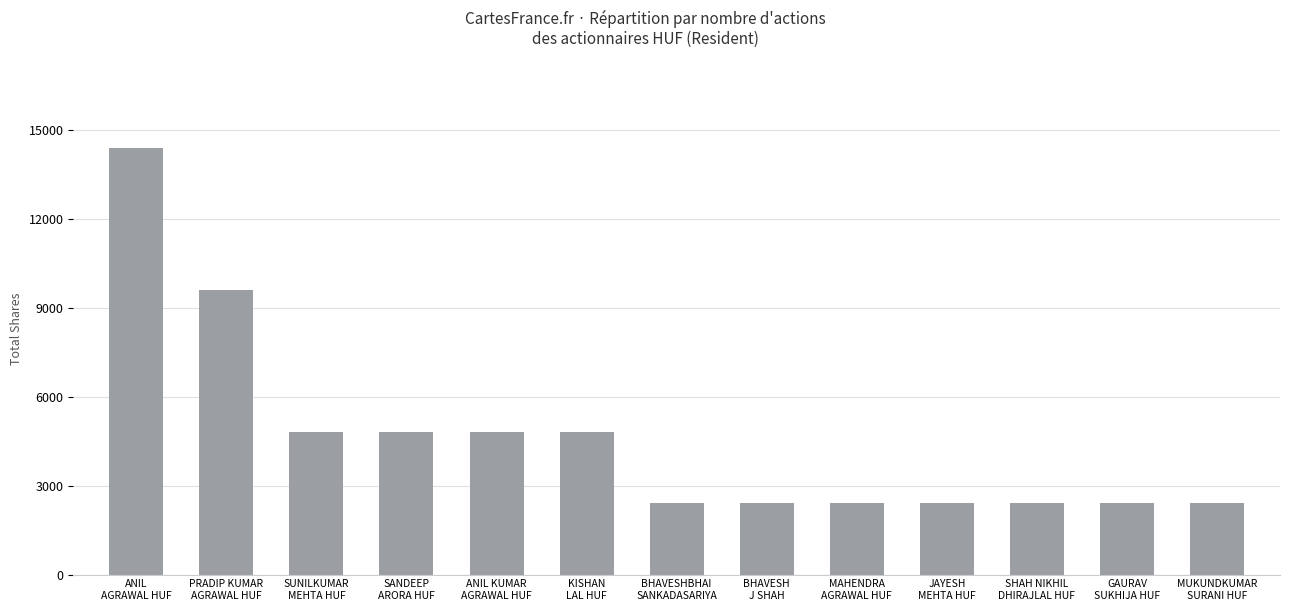

At which category does the chart reach its peak across all series?

ANIL
AGRAWAL HUF